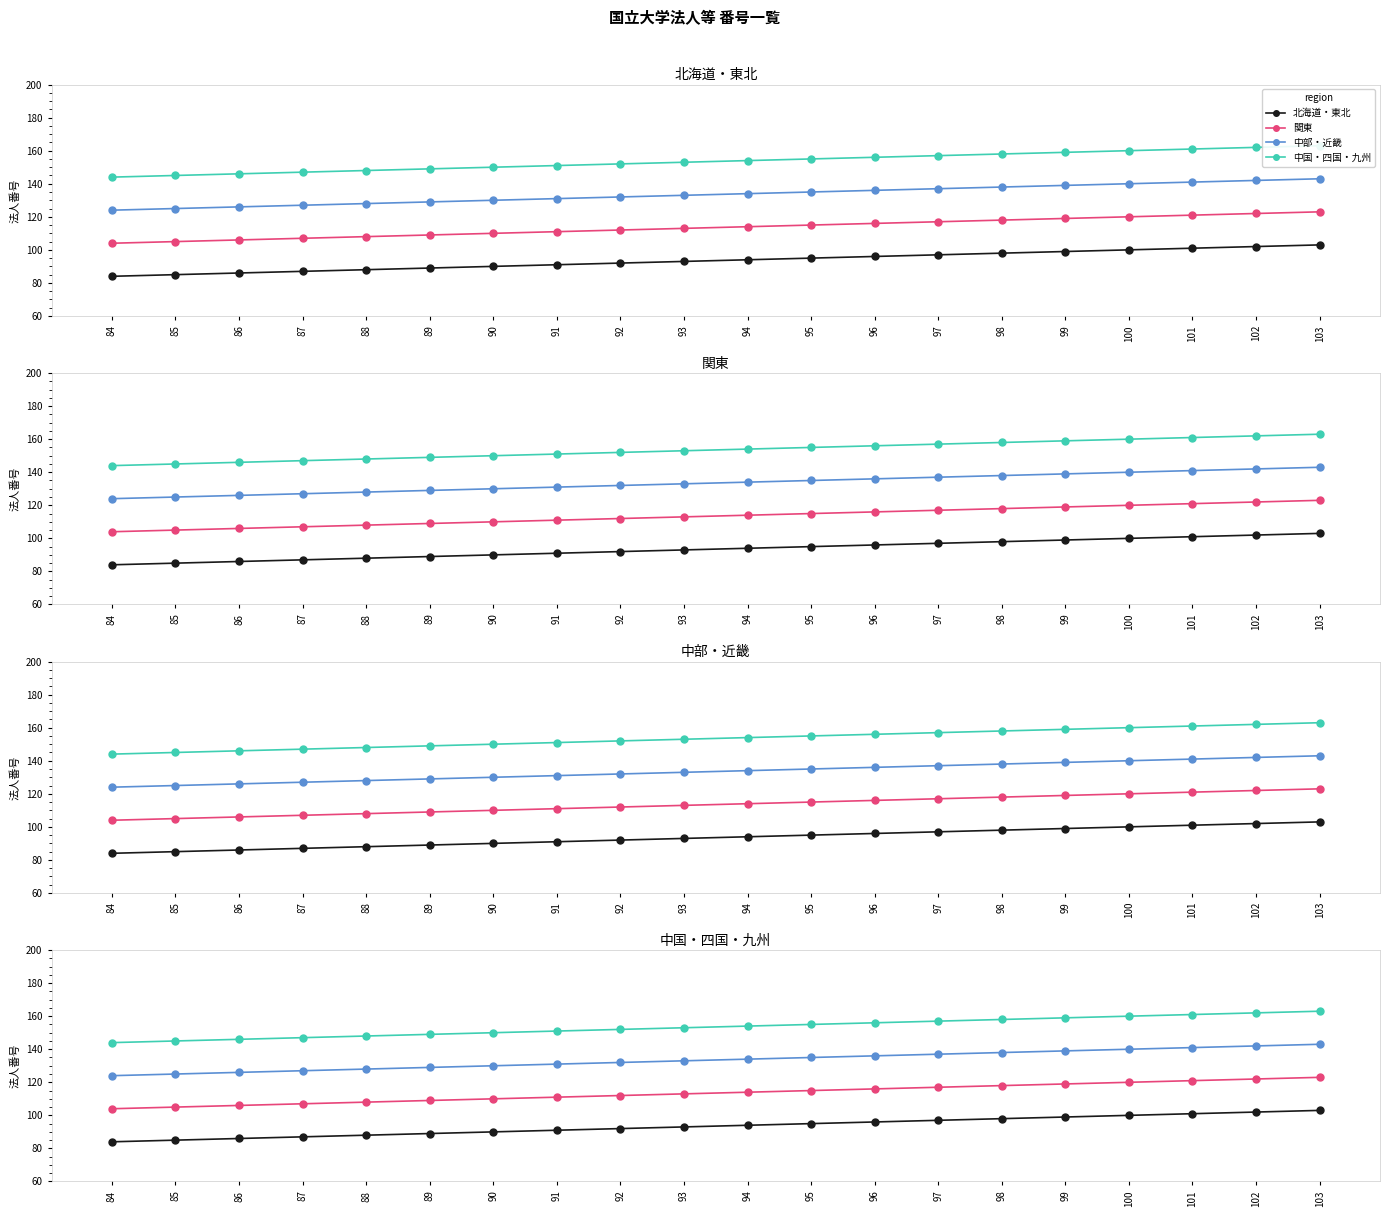

Rank the categories by 北海道・東北 value from lowest to highest.

84, 85, 86, 87, 88, 89, 90, 91, 92, 93, 94, 95, 96, 97, 98, 99, 100, 101, 102, 103